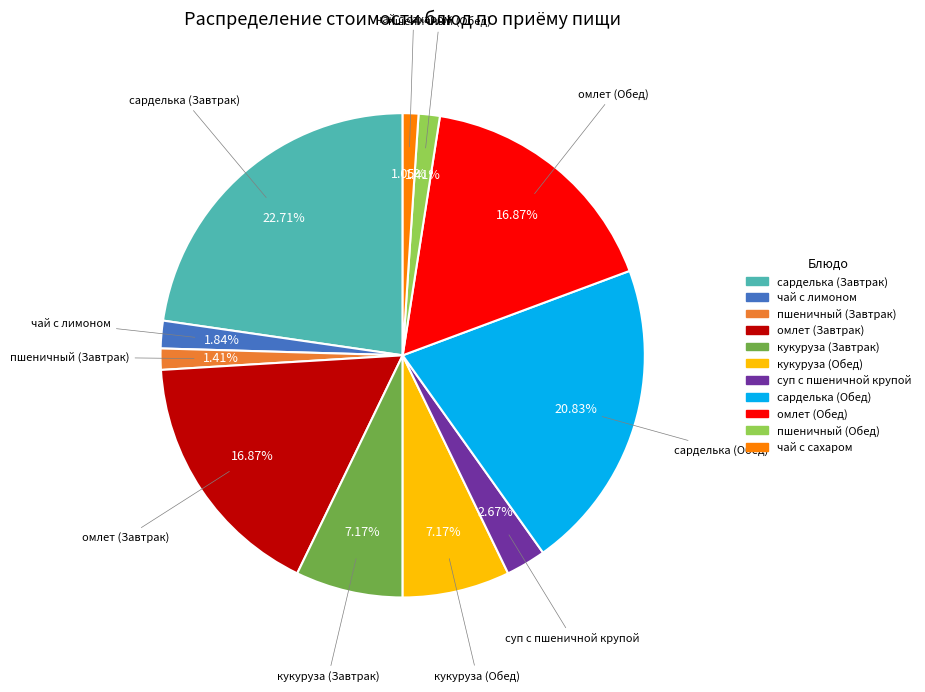

To the nearest percent, what is the difference between the largest and smallest slice percentages?

22%